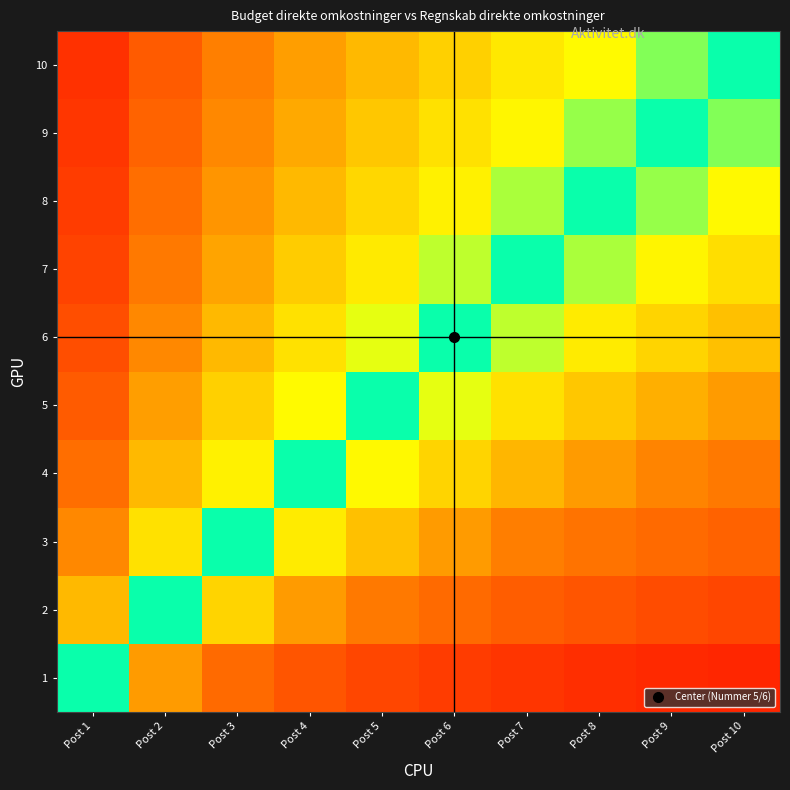

Reading right to left, what are all the values shown in this chart?

1: Post 10=0.9	Post 9=0.9	Post 8=0.9	Post 7=0.9	Post 6=0.9	Post 5=0.8	Post 4=0.8	Post 3=0.7	Post 2=0.7	Post 1=0.5
2: Post 10=0.8	Post 9=0.8	Post 8=0.8	Post 7=0.8	Post 6=0.7	Post 5=0.7	Post 4=0.7	Post 3=0.6	Post 2=0.5	Post 1=0.3
3: Post 10=0.8	Post 9=0.7	Post 8=0.7	Post 7=0.7	Post 6=0.7	Post 5=0.6	Post 4=0.6	Post 3=0.5	Post 2=0.4	Post 1=0.2
4: Post 10=0.7	Post 9=0.7	Post 8=0.7	Post 7=0.6	Post 6=0.6	Post 5=0.6	Post 4=0.5	Post 3=0.4	Post 2=0.3	Post 1=0.2
5: Post 10=0.7	Post 9=0.6	Post 8=0.6	Post 7=0.6	Post 6=0.5	Post 5=0.5	Post 4=0.4	Post 3=0.4	Post 2=0.3	Post 1=0.2
6: Post 10=0.6	Post 9=0.6	Post 8=0.6	Post 7=0.5	Post 6=0.5	Post 5=0.5	Post 4=0.4	Post 3=0.3	Post 2=0.2	Post 1=0.1
7: Post 10=0.6	Post 9=0.6	Post 8=0.5	Post 7=0.5	Post 6=0.5	Post 5=0.4	Post 4=0.4	Post 3=0.3	Post 2=0.2	Post 1=0.1
8: Post 10=0.6	Post 9=0.5	Post 8=0.5	Post 7=0.5	Post 6=0.4	Post 5=0.4	Post 4=0.3	Post 3=0.3	Post 2=0.2	Post 1=0.1
9: Post 10=0.5	Post 9=0.5	Post 8=0.5	Post 7=0.4	Post 6=0.4	Post 5=0.4	Post 4=0.3	Post 3=0.2	Post 2=0.2	Post 1=0.1
10: Post 10=0.5	Post 9=0.5	Post 8=0.4	Post 7=0.4	Post 6=0.4	Post 5=0.3	Post 4=0.3	Post 3=0.2	Post 2=0.2	Post 1=0.1